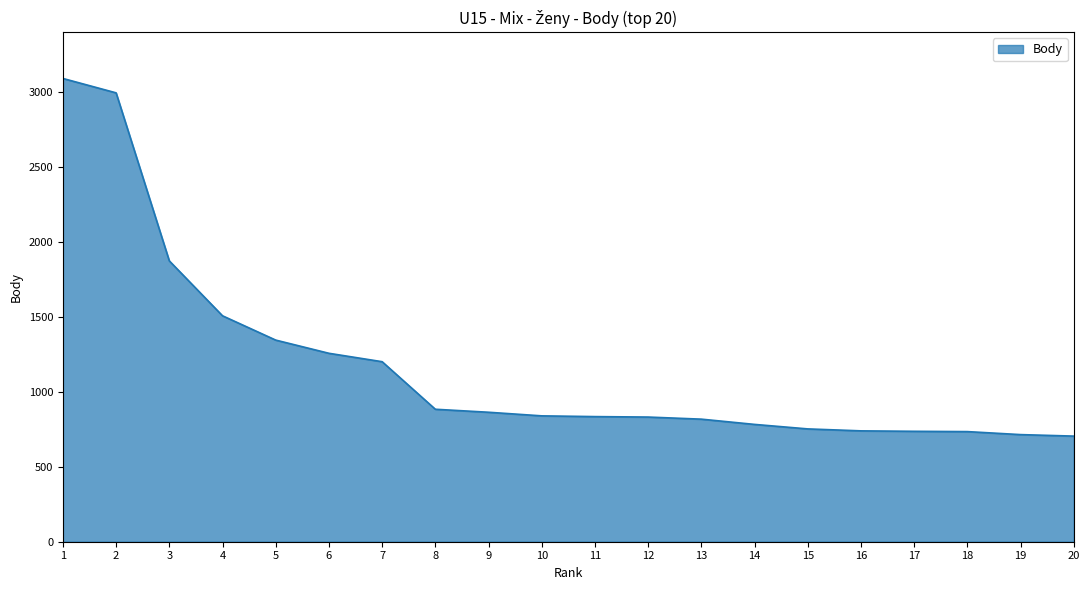

What is the ratio of the value at 5 to the value at 14?

1.7